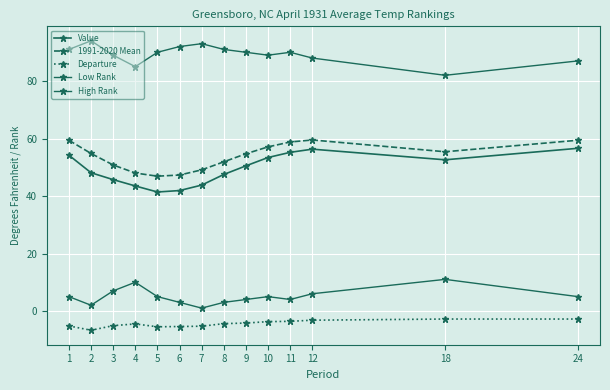

What is the difference between the Low Rank values at 7 and 24?

4.0